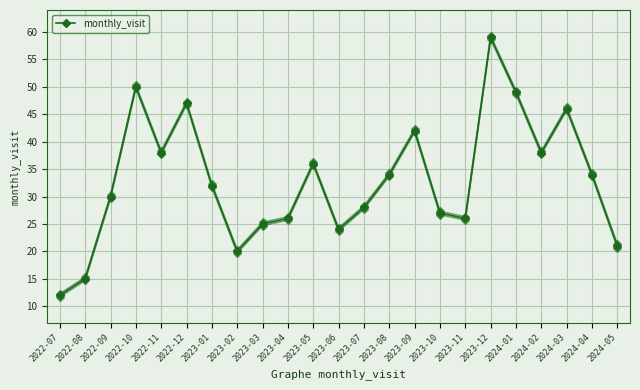

The chart shows a value of 72 at 2024-03. True or false?

False